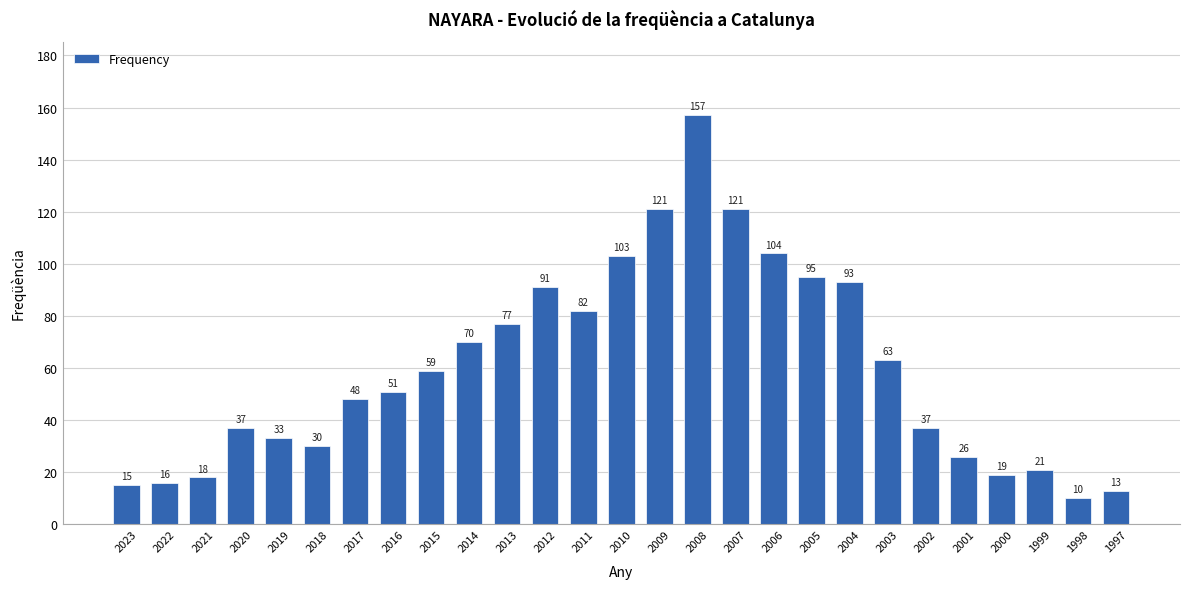

Reading left to right, transcribe all the data shown in this chart.

15	16	18	37	33	30	48	51	59	70	77	91	82	103	121	157	121	104	95	93	63	37	26	19	21	10	13